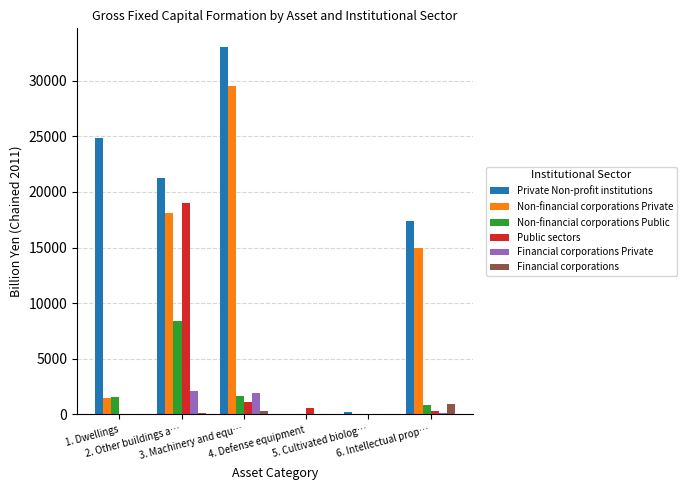

Which series has the largest total across all categories?

Private Non-profit institutions